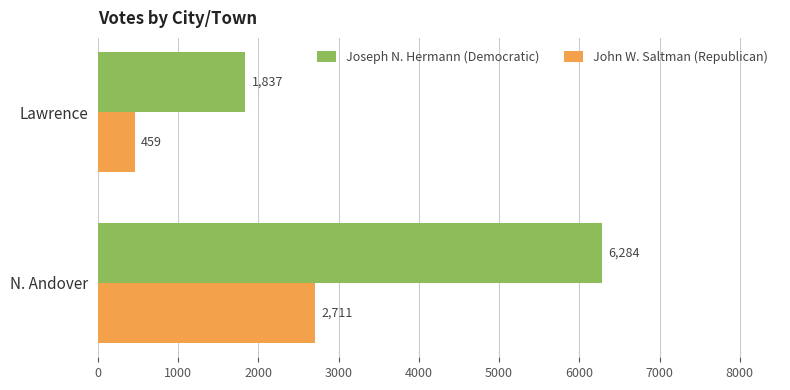

What is the approximate value of John W. Saltman (Republican) at N. Andover, to the nearest 100?

2700